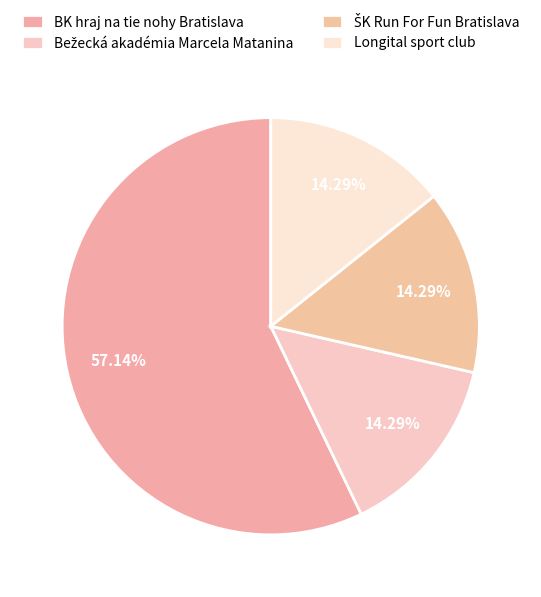

What is the majority slice?

BK hraj na tie nohy Bratislava